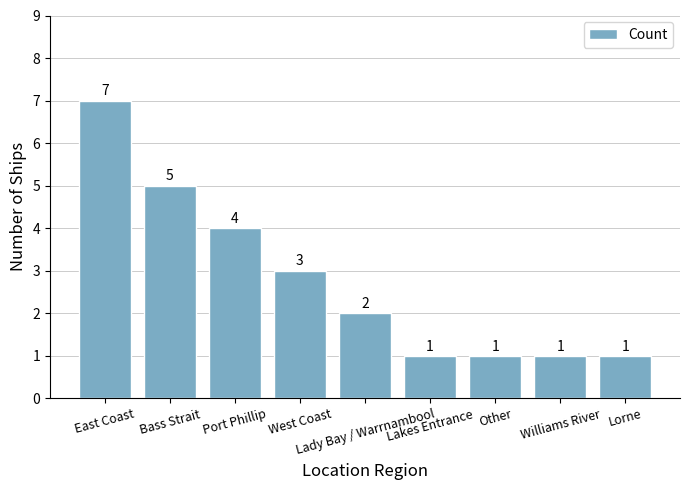

What is the maximum value shown in the chart?

7